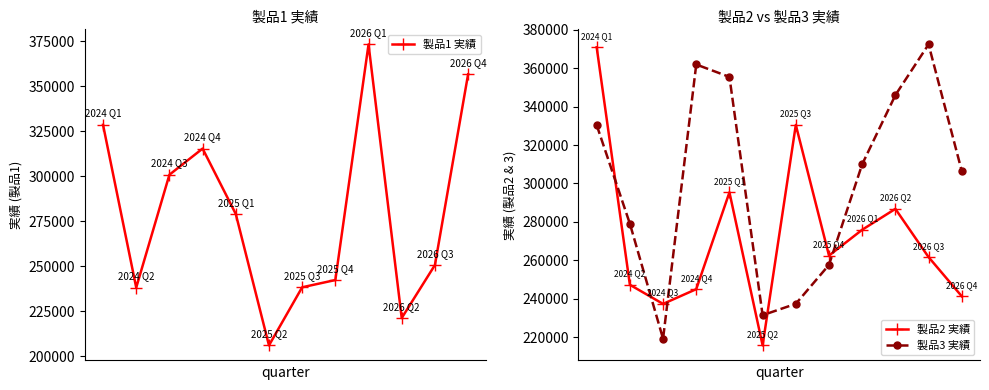

What is the value of the 製品2 実績 point at the 9th from the left?

275933